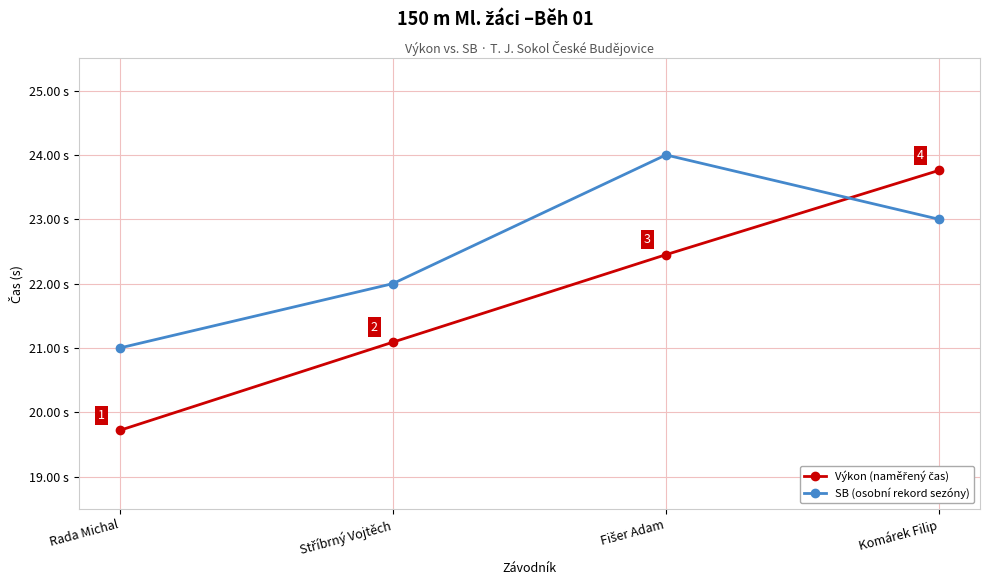

What is the label of the 1st point from the left?

Rada Michal